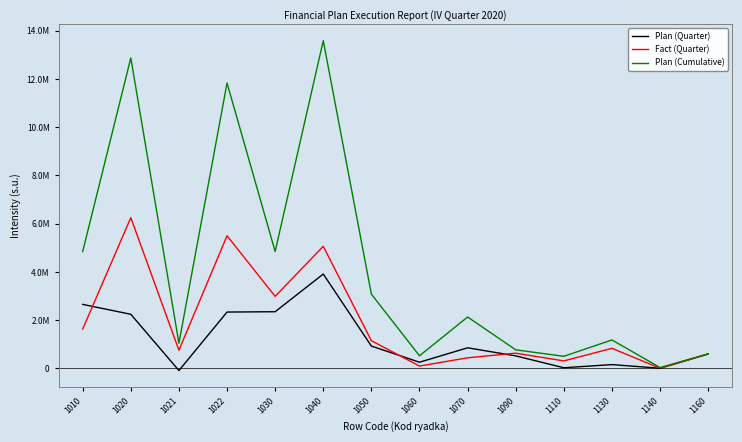

Between 1130 and 1110, which is larger?

1130